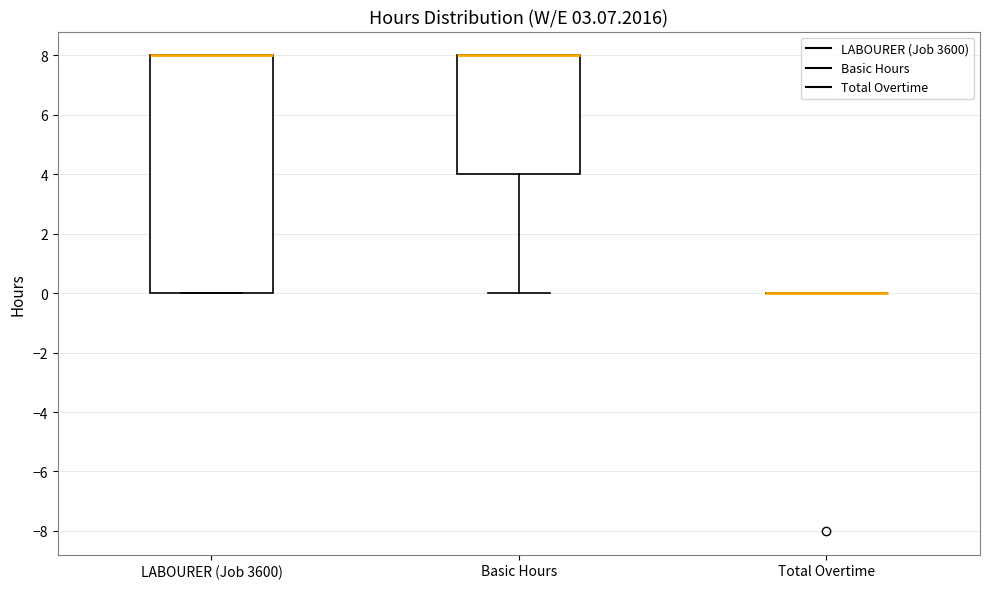

Comparing the boxes themselves (not the whiskers), which one is the tallest?

LABOURER (Job 3600)